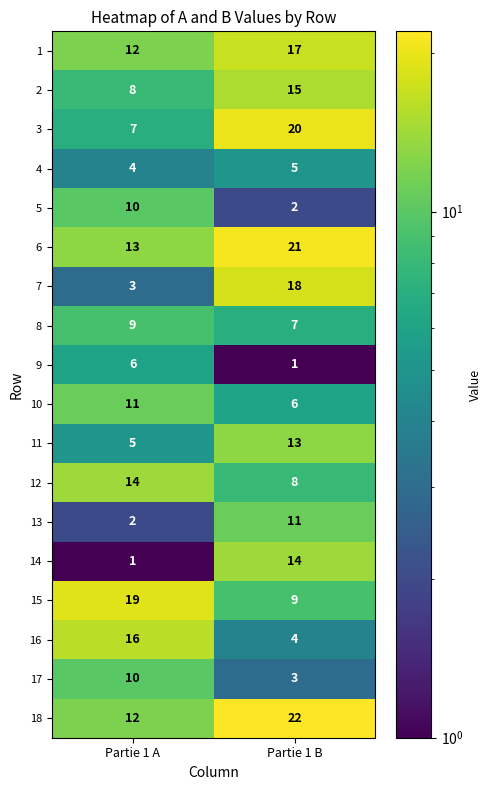

What is the smallest value displayed?

1